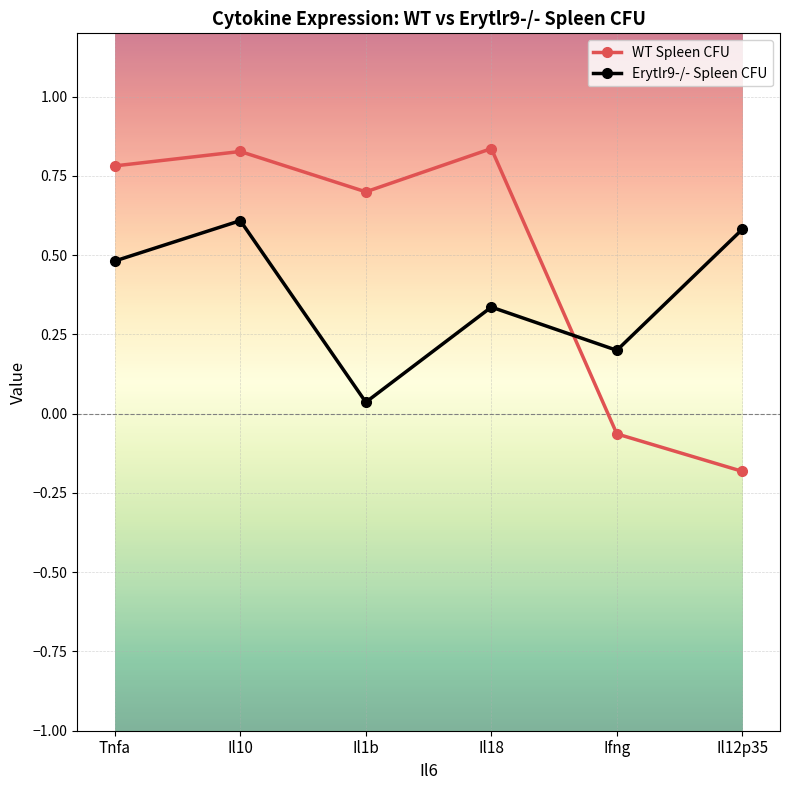

Which series has the largest range (max minus min)?

WT Spleen CFU